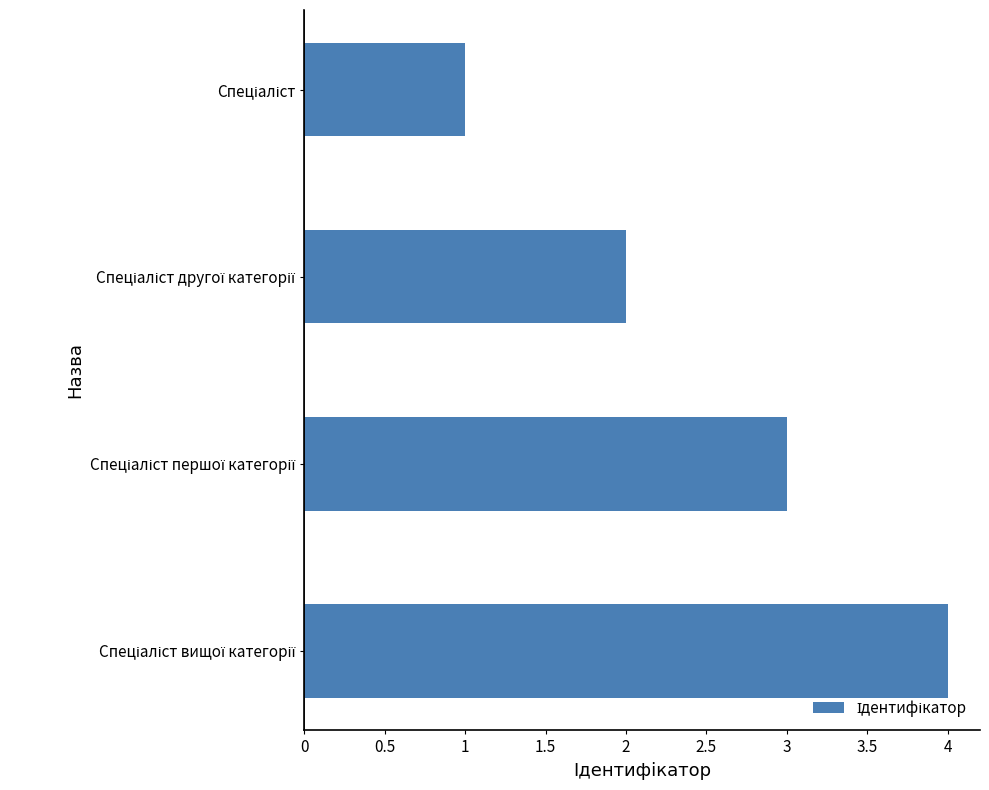

What is the maximum value shown in the chart?

4